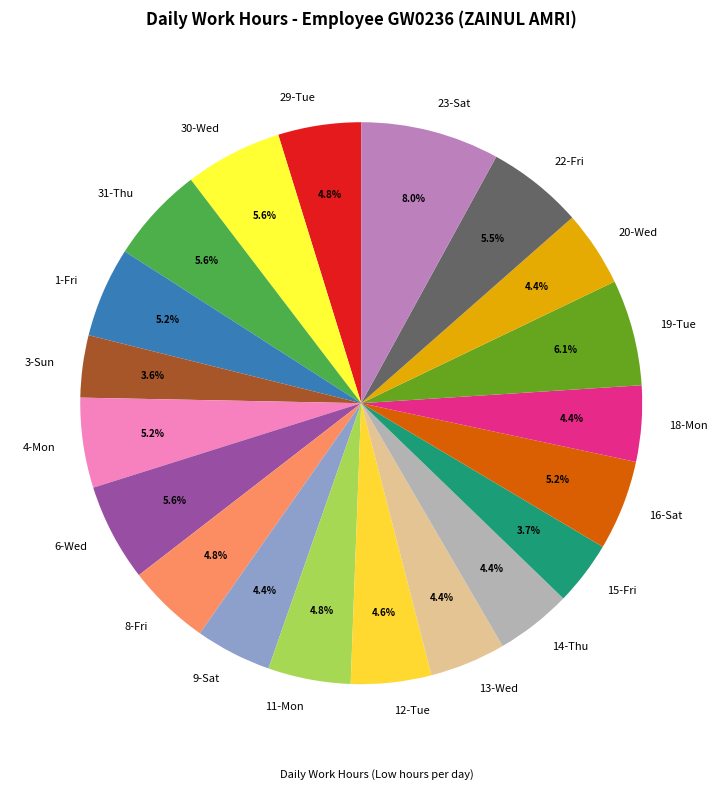

Which slice is the largest?

23-Sat